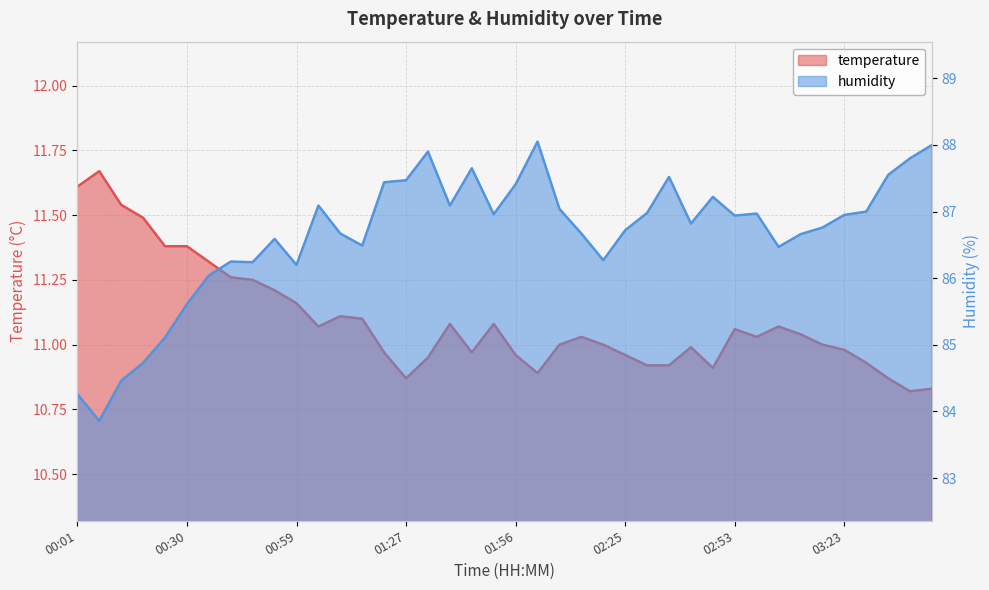

Reading right to left, what are all the values shown in this chart?

temperature: 03:45=10.8	03:40=10.8	03:34=10.9	03:28=10.9	03:23=11.0	03:16=11.0	03:11=11.0	03:05=11.1	02:59=11.0	02:53=11.1	02:48=10.9	02:42=11.0	02:36=10.9	02:31=10.9	02:25=11.0	02:19=11.0	02:13=11.0	02:07=11.0	02:02=10.9	01:56=11.0	01:50=11.1	01:44=11.0	01:39=11.1	01:33=10.9	01:27=10.9	01:22=11.0	01:16=11.1	01:10=11.1	01:05=11.1	00:59=11.2	00:53=11.2	00:47=11.2	00:42=11.3	00:36=11.3	00:30=11.4	00:25=11.4	00:19=11.5	00:13=11.5	00:07=11.7	00:01=11.6
humidity: 03:45=88.0	03:40=87.8	03:34=87.5	03:28=87.0	03:23=87.0	03:16=86.8	03:11=86.7	03:05=86.5	02:59=87.0	02:53=86.9	02:48=87.2	02:42=86.8	02:36=87.5	02:31=87.0	02:25=86.7	02:19=86.3	02:13=86.7	02:07=87.0	02:02=88.0	01:56=87.4	01:50=87.0	01:44=87.7	01:39=87.1	01:33=87.9	01:27=87.5	01:22=87.4	01:16=86.5	01:10=86.7	01:05=87.1	00:59=86.2	00:53=86.6	00:47=86.2	00:42=86.2	00:36=86.0	00:30=85.6	00:25=85.1	00:19=84.7	00:13=84.5	00:07=83.9	00:01=84.3